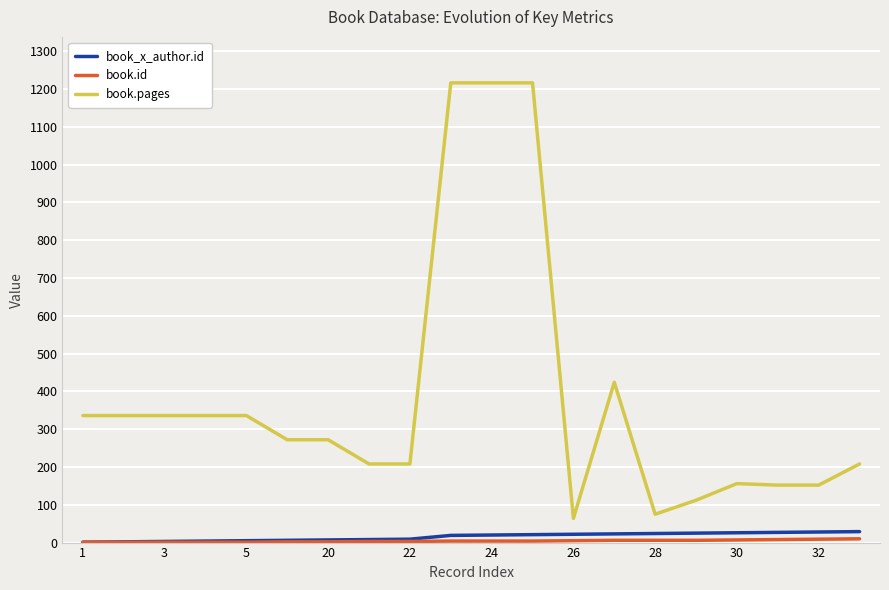

True or false: book_x_author.id and book.pages intersect in this chart.

False